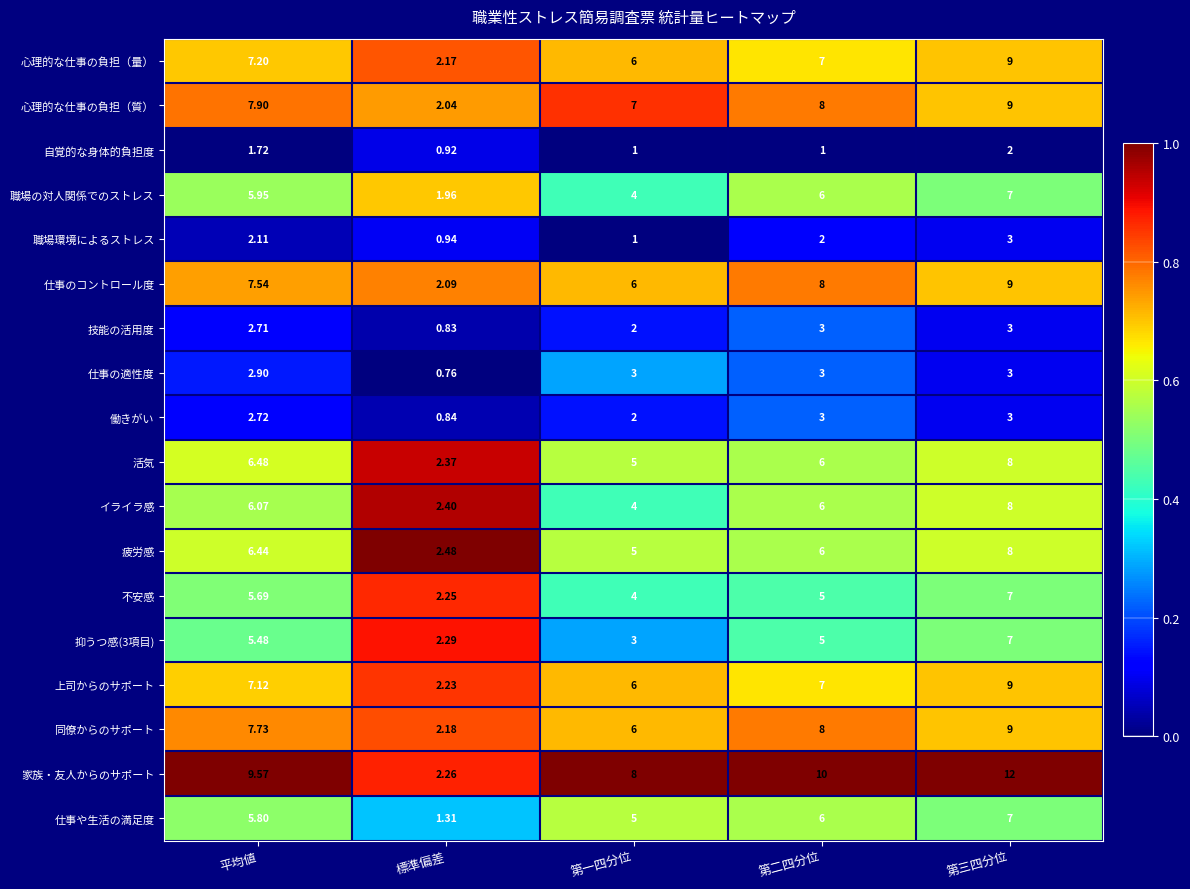

Which series has the largest total across all categories?

家族・友人からのサポート